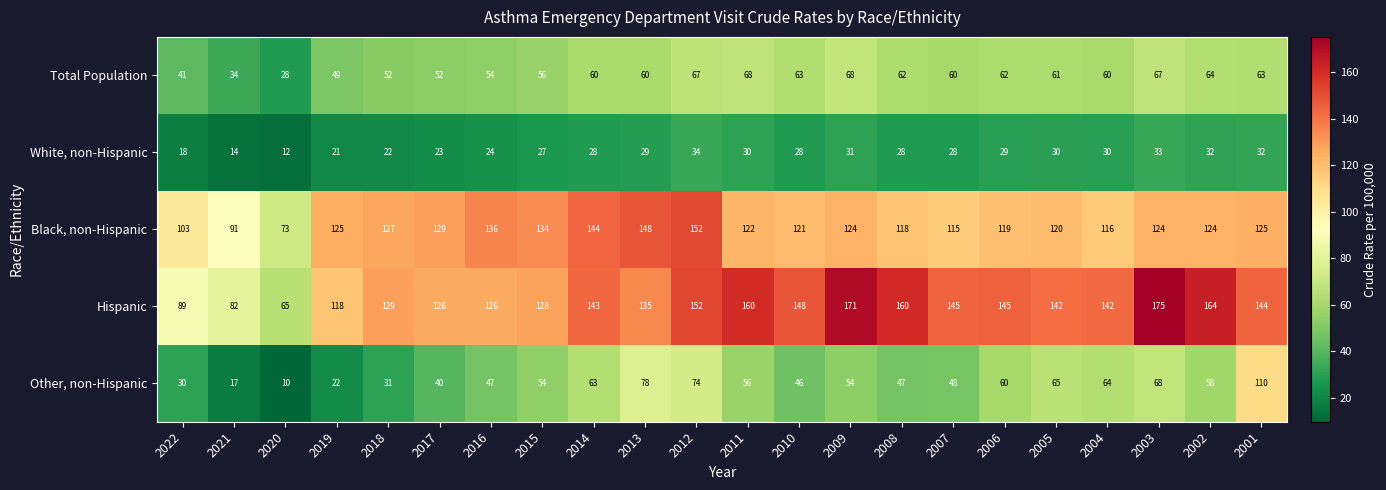

What is the sum of the Total Population values at 2002 and 2008?

126